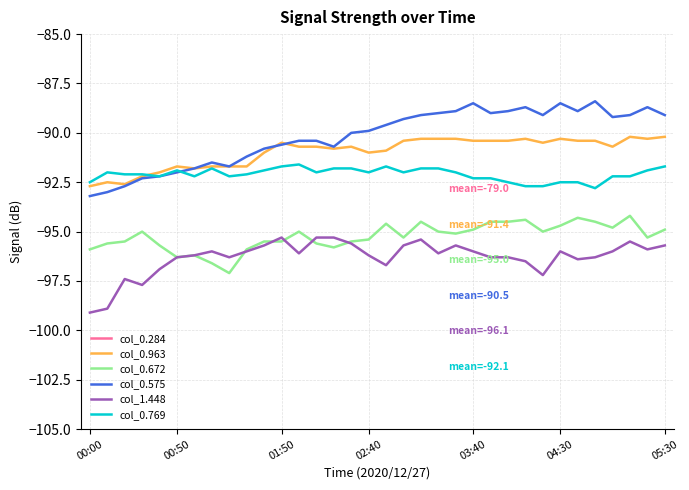

True or false: col_0.963 and col_0.672 cross at least once.

False